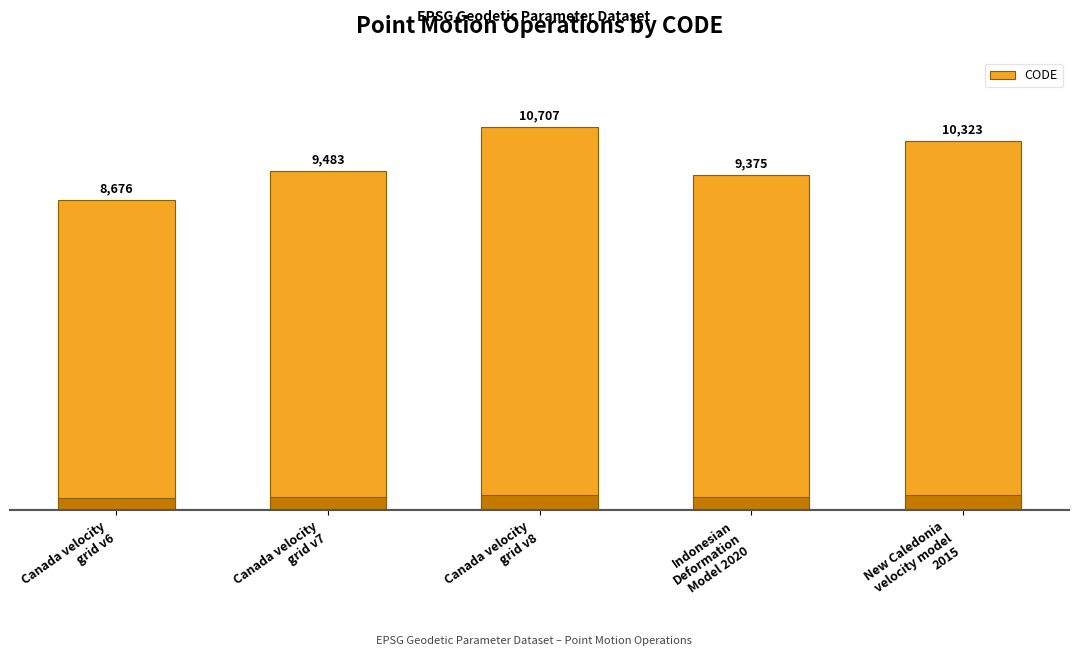

Reading right to left, extract all data points from this chart.

New Caledonia
velocity model
2015=10323	Indonesian
Deformation
Model 2020=9375	Canada velocity
grid v8=10707	Canada velocity
grid v7=9483	Canada velocity
grid v6=8676